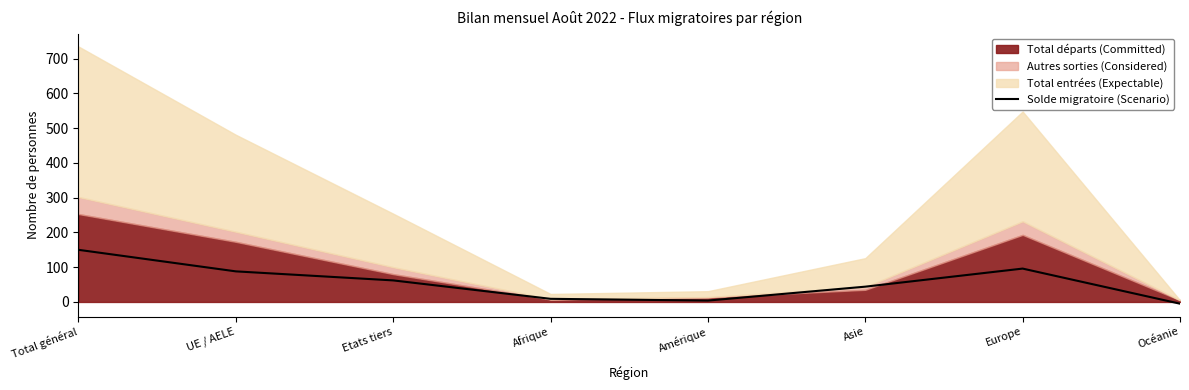

Count the number of categories in the chart.

8